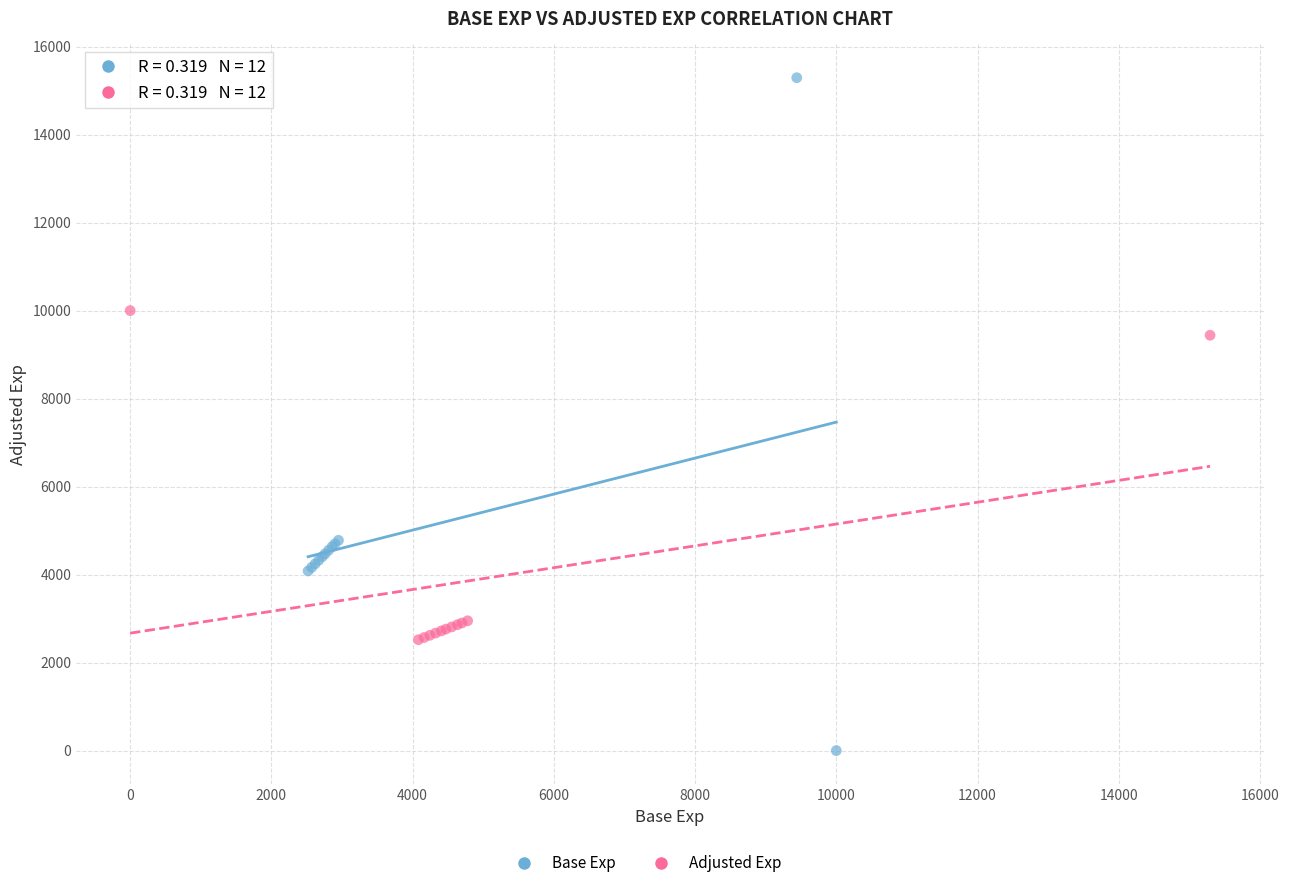

Which series contains the highest Y value?

Base Exp